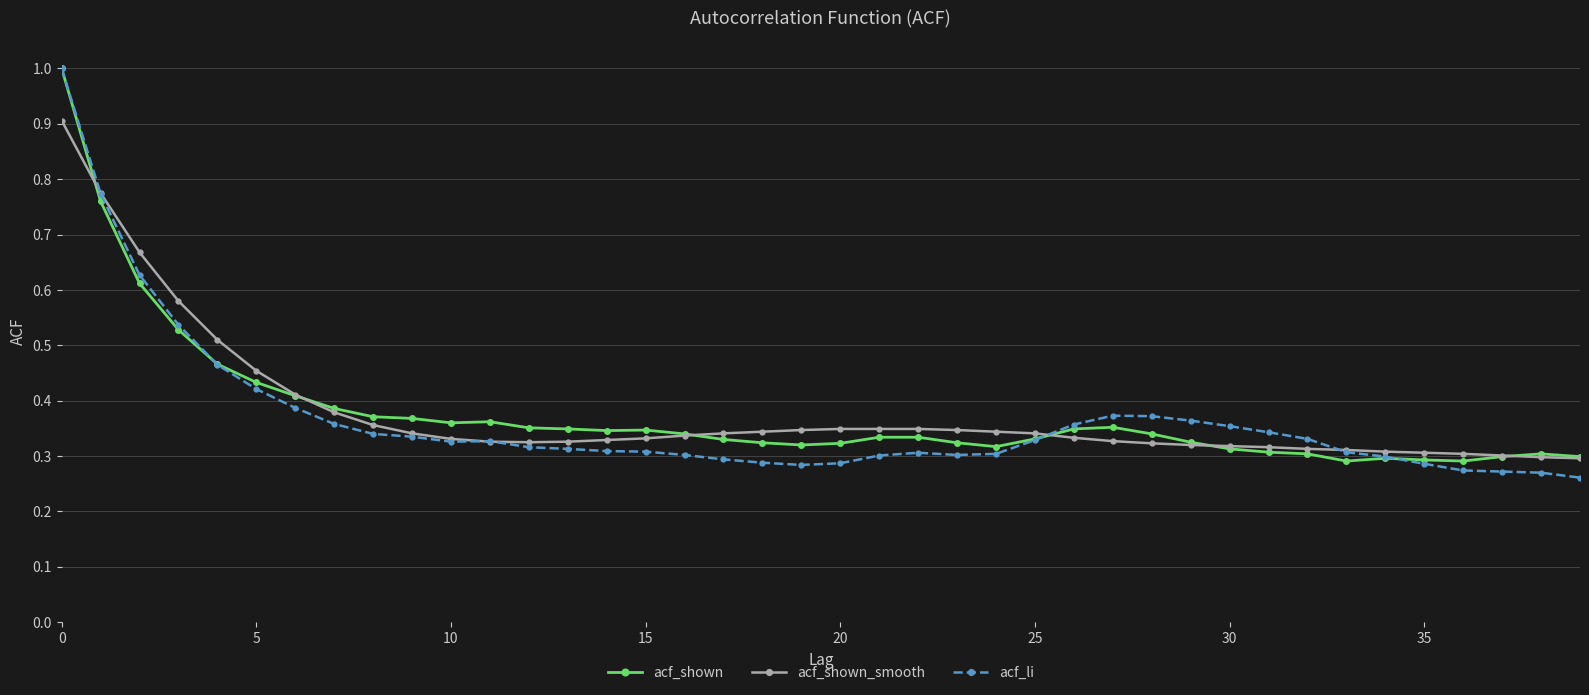

At how many categories does at least one series exceed 0?

40